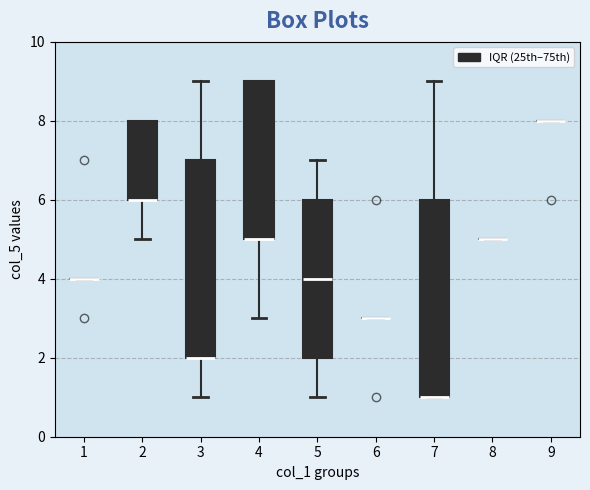

Where is the lower edge of the box at x = 3 on the y-axis? The values are not printed on the chart, so give them approximately, as read against the axis.

2